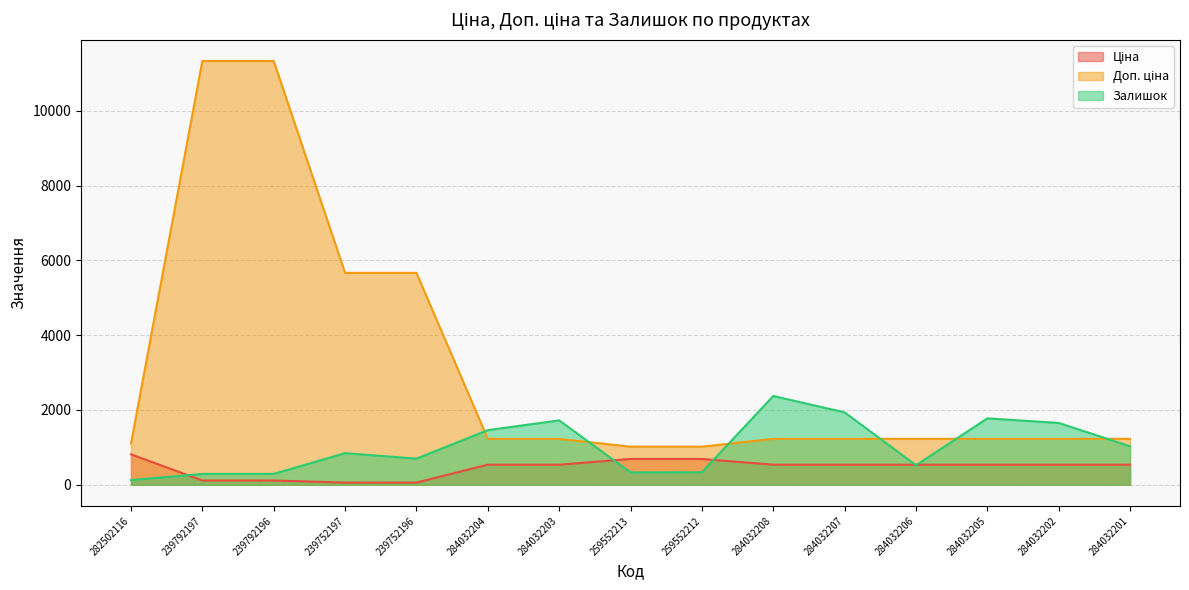

What is the difference between the second highest and second lowest values in the Ціна series?

632.4